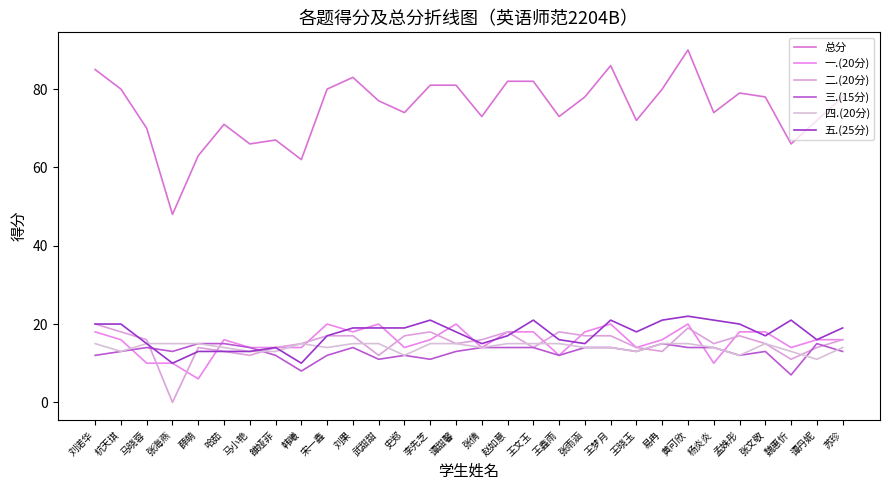

Reading left to right, transcribe all the data shown in this chart.

总分: 85	80	70	48	63	71	66	67	62	80	83	77	74	81	81	73	82	82	73	78	86	72	80	90	74	79	78	66	72	78
一.(20分): 18	16	10	10	6	16	14	14	14	20	18	20	14	16	20	14	18	18	12	18	20	14	16	20	10	18	18	14	16	16
二.(20分): 20	18	16	0	14	13	12	14	15	17	17	12	17	18	15	16	18	14	18	17	17	14	13	19	15	17	15	11	14	16
三.(15分): 12	13	14	13	15	15	14	12	8	12	14	11	12	11	13	14	14	14	12	14	14	13	15	14	14	12	13	7	15	13
四.(20分): 15	13	15	15	15	14	13	13	15	14	15	15	12	15	15	14	15	15	15	14	14	13	15	15	14	12	15	13	11	14
五.(25分): 20	20	15	10	13	13	13	14	10	17	19	19	19	21	18	15	17	21	16	15	21	18	21	22	21	20	17	21	16	19